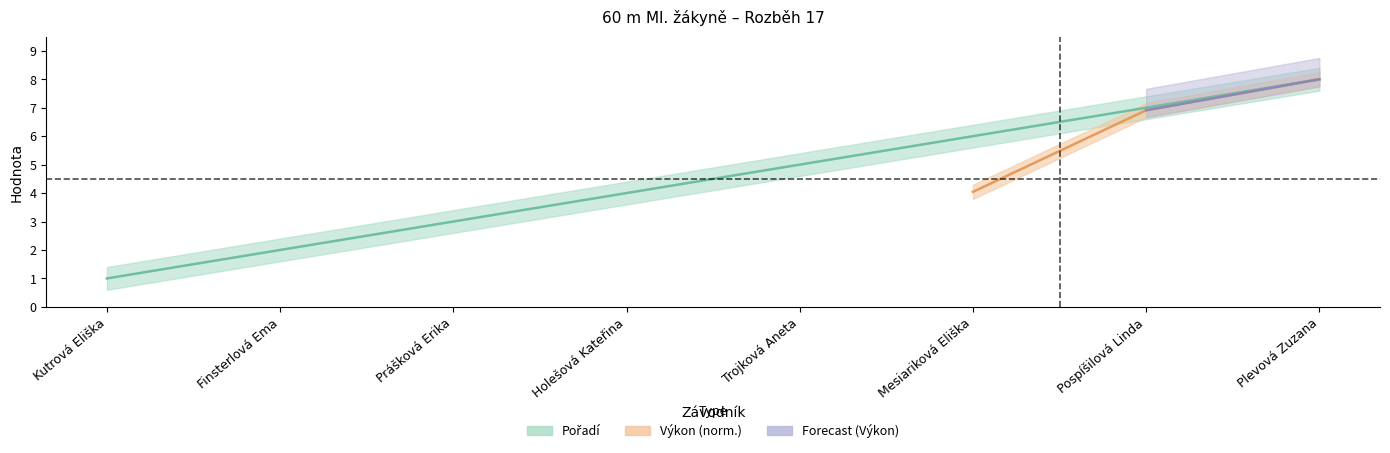

List the labels in order of value, largest first.

Plevová Zuzana, Pospíšilová Linda, Mesiariková Eliška, Trojková Aneta, Holešová Kateřina, Prášková Erika, Finsterlová Ema, Kutrová Eliška